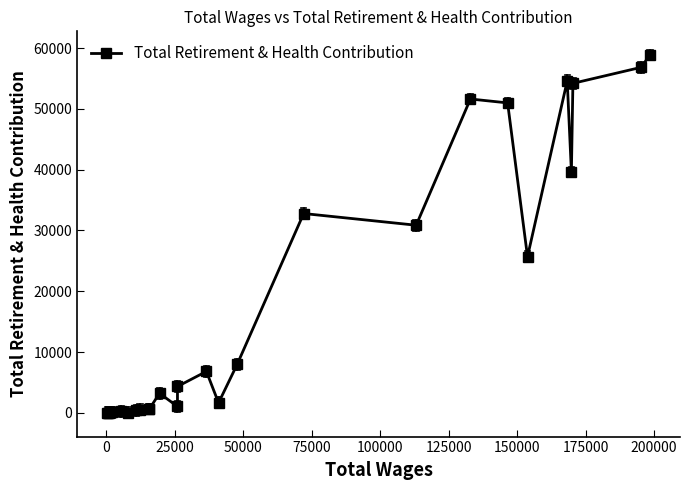

True or false: there are more than 2 points higher than both neighbors.

True